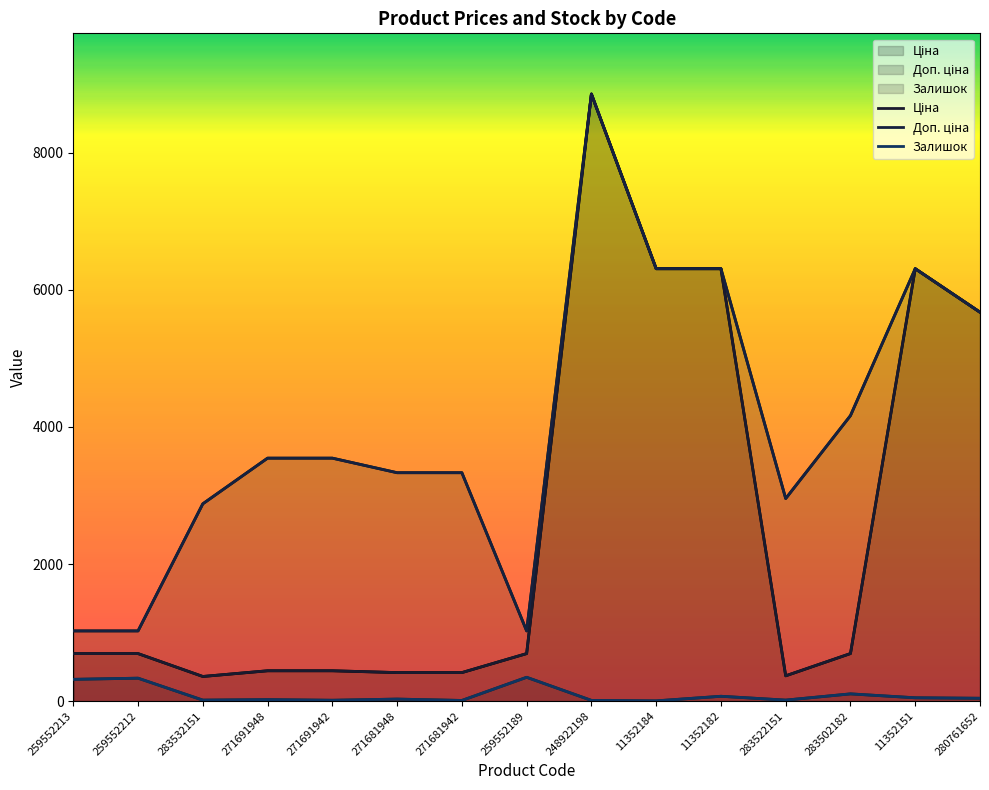

At how many categories does at least one series exceed 7145?

1